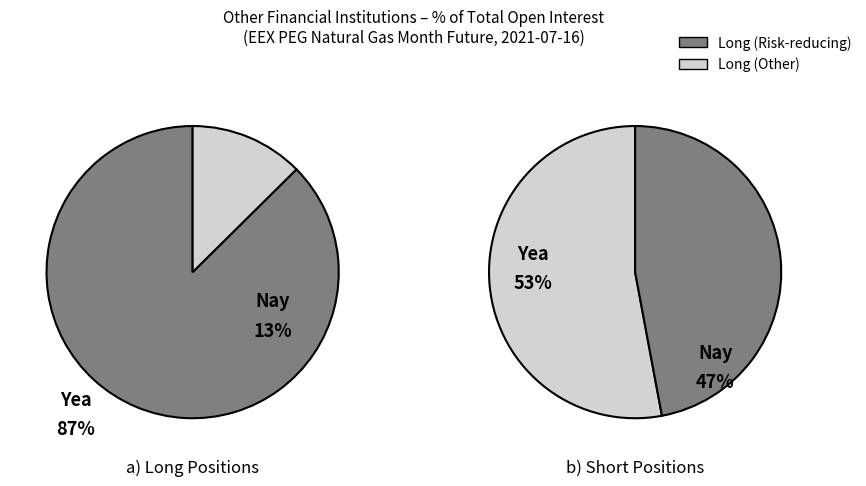

Which series changed the most between Other Financial Institutions Long and Other Financial Institutions Short?

Long